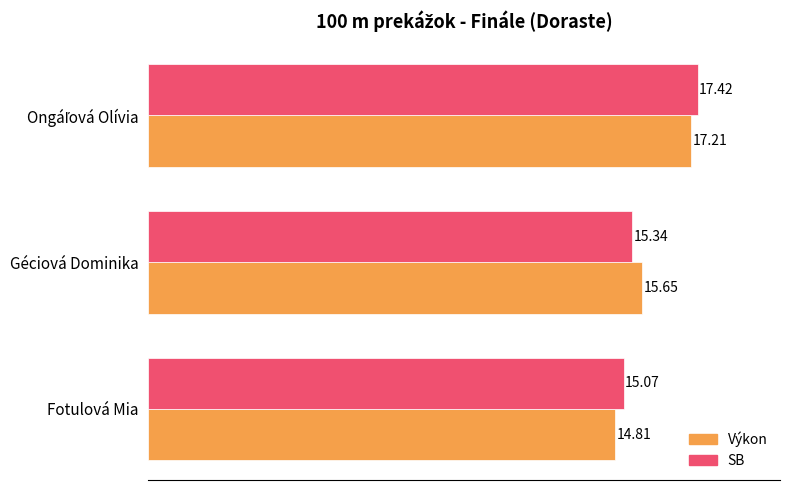

Count the number of categories in the chart.

3